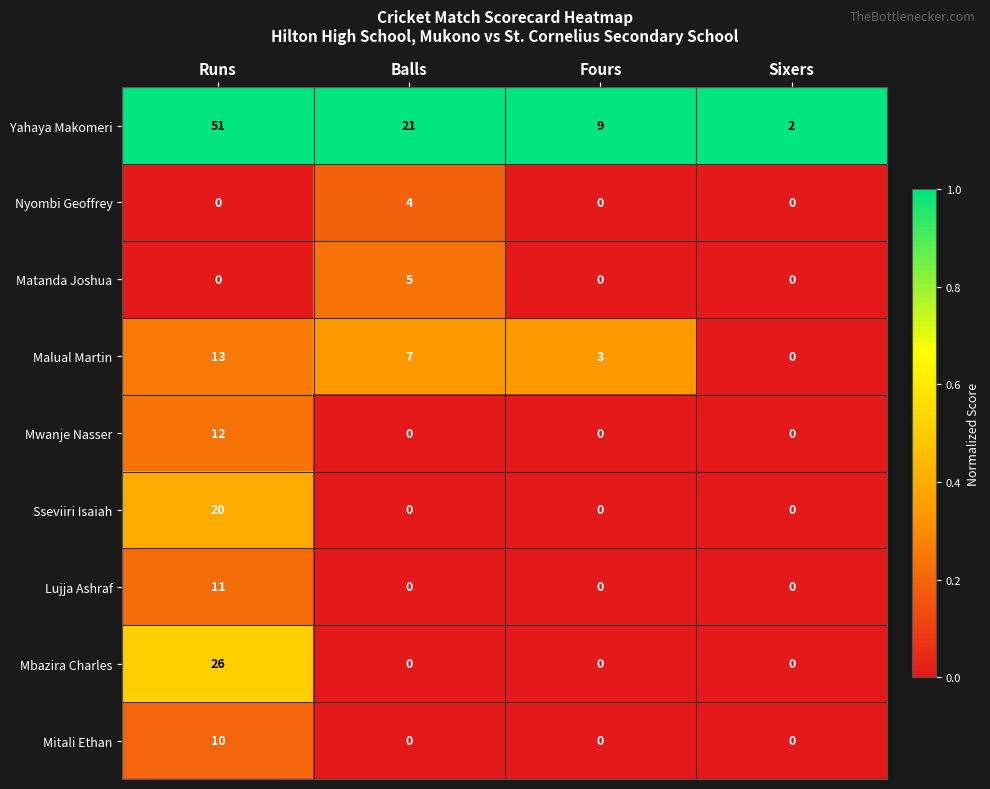

Count the Malual Martin values in the range 3 to 13.

3